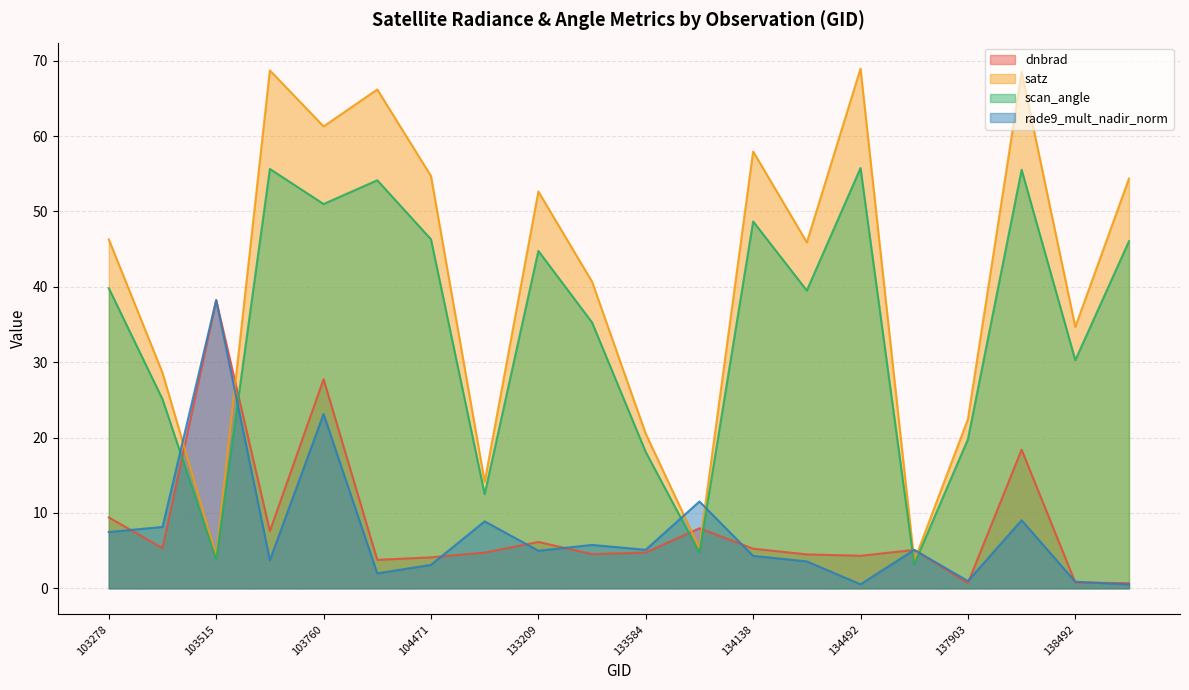

What is the total value across all series at 137916?

151.5